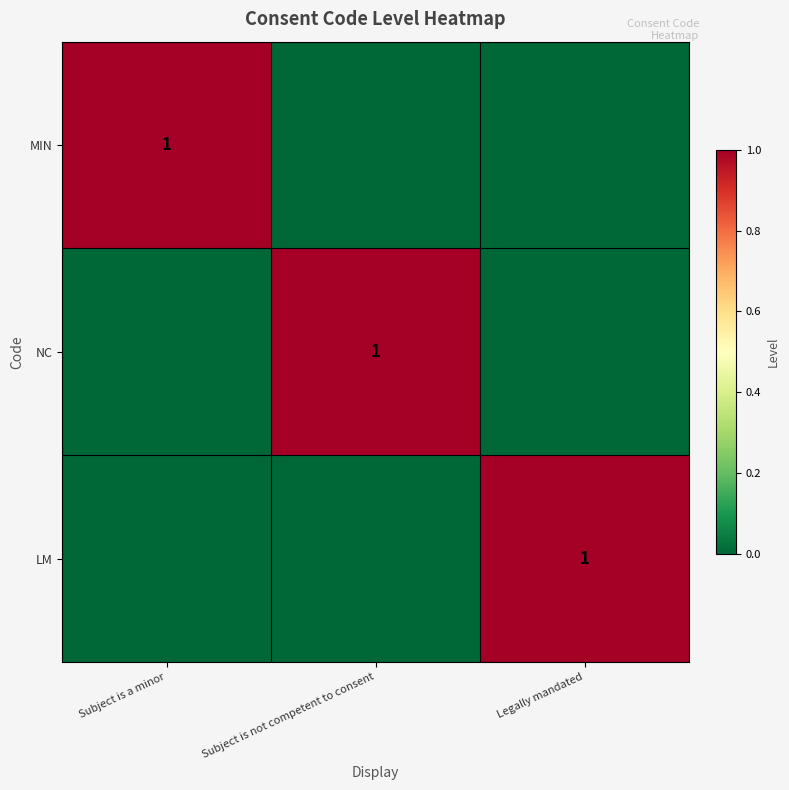

The value of LM at Legally mandated is 0. True or false?

False